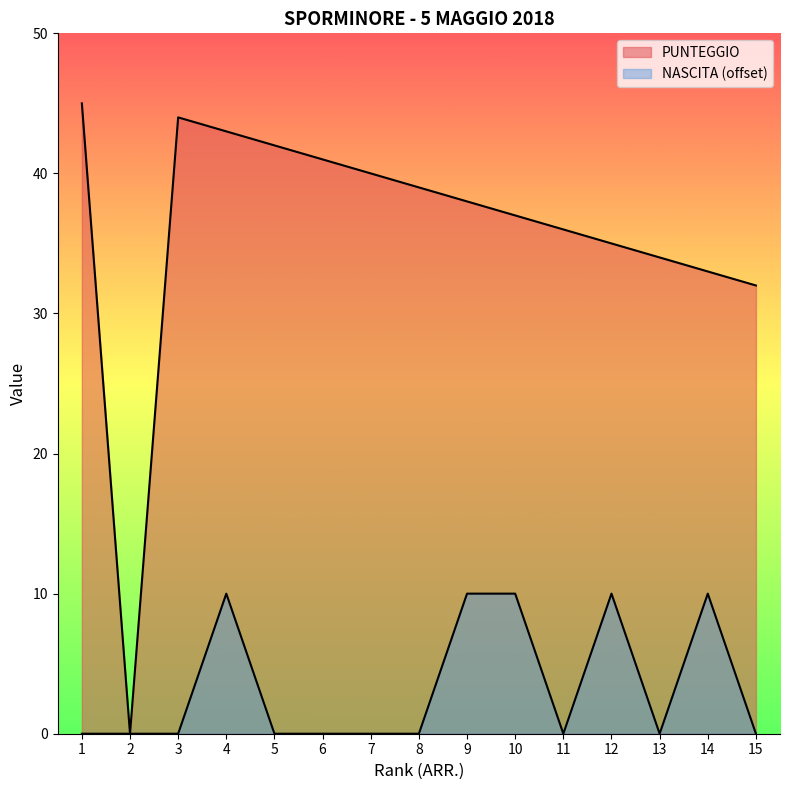

How many lines are shown in the chart?

2